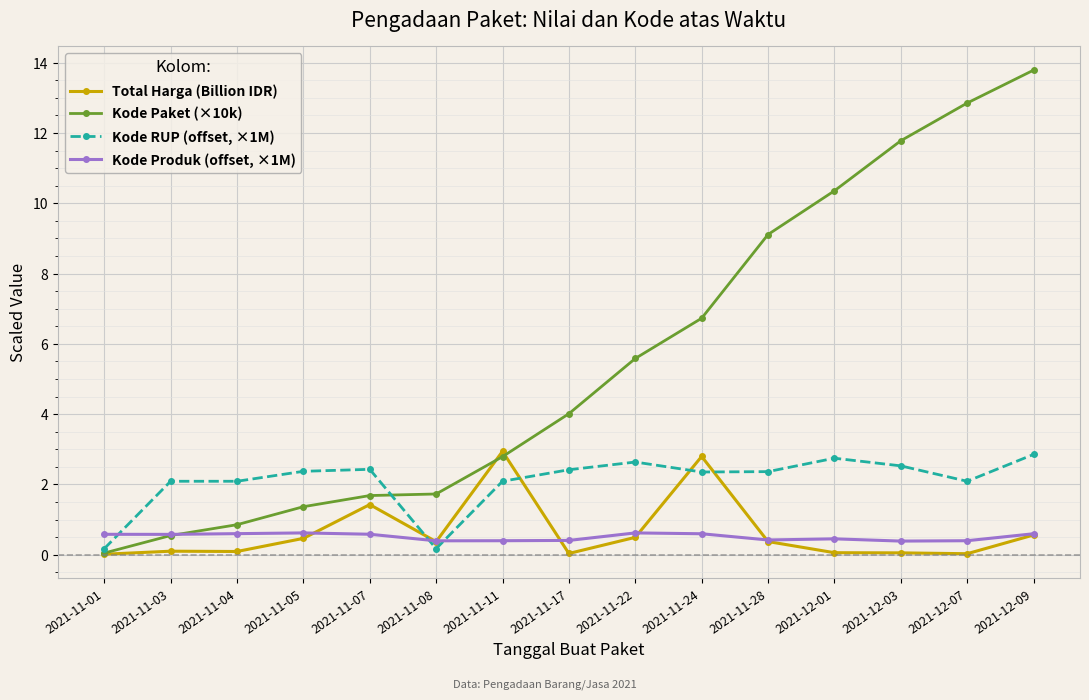

What is the value of the Kode Paket (×10k) point at the 8th from the left?

4.0